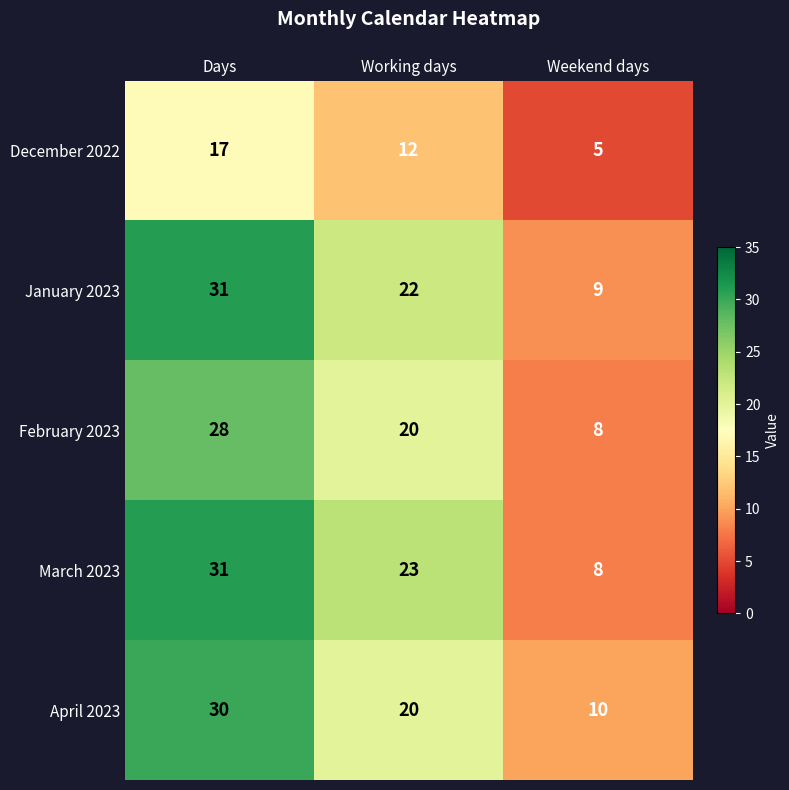

At which label is April 2023 closest to 20?

Working days